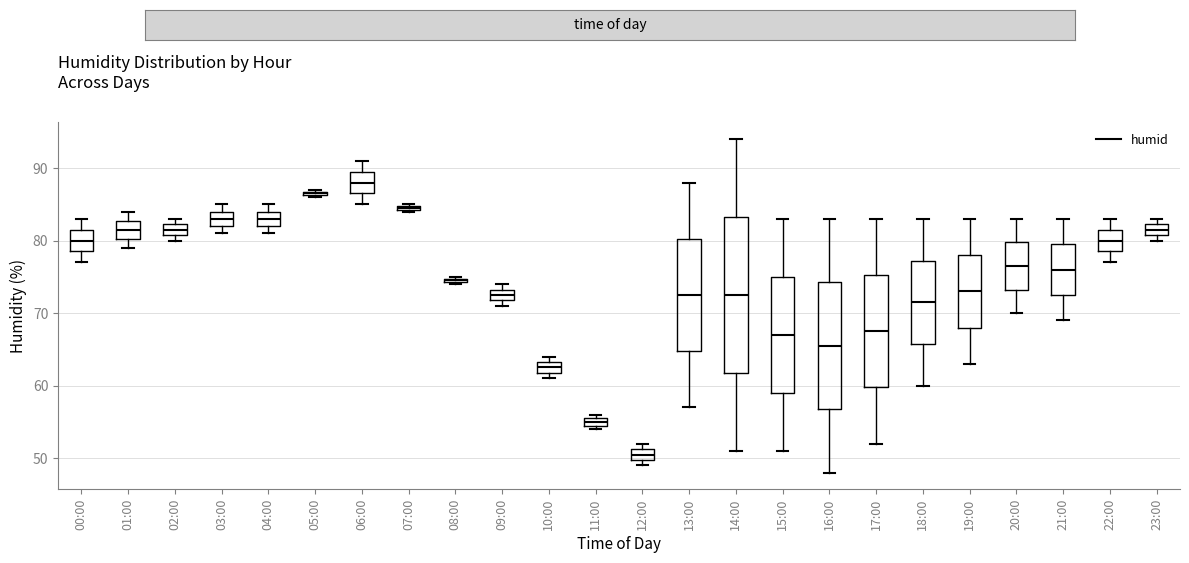

Comparing the boxes themselves (not the whiskers), which one is the tallest?

14:00